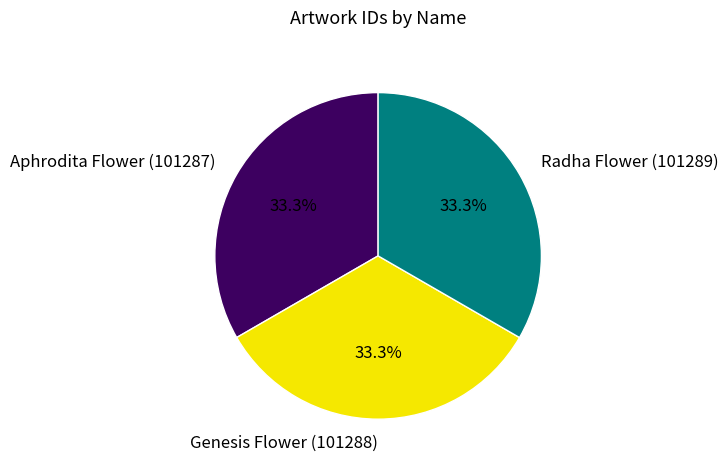

How many segments does this pie chart have?

3